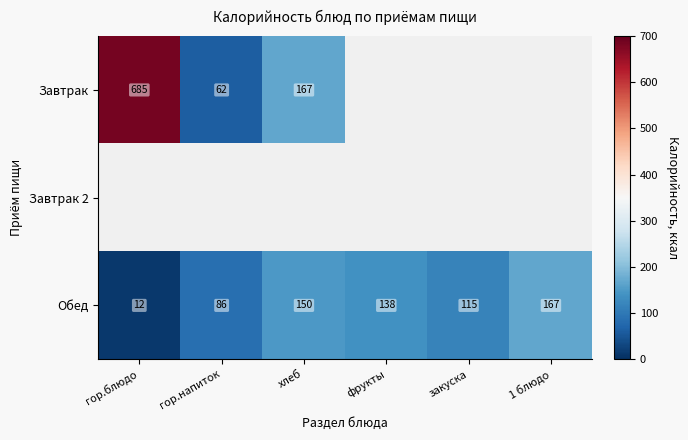

What is the lowest value of the Обед series?

12